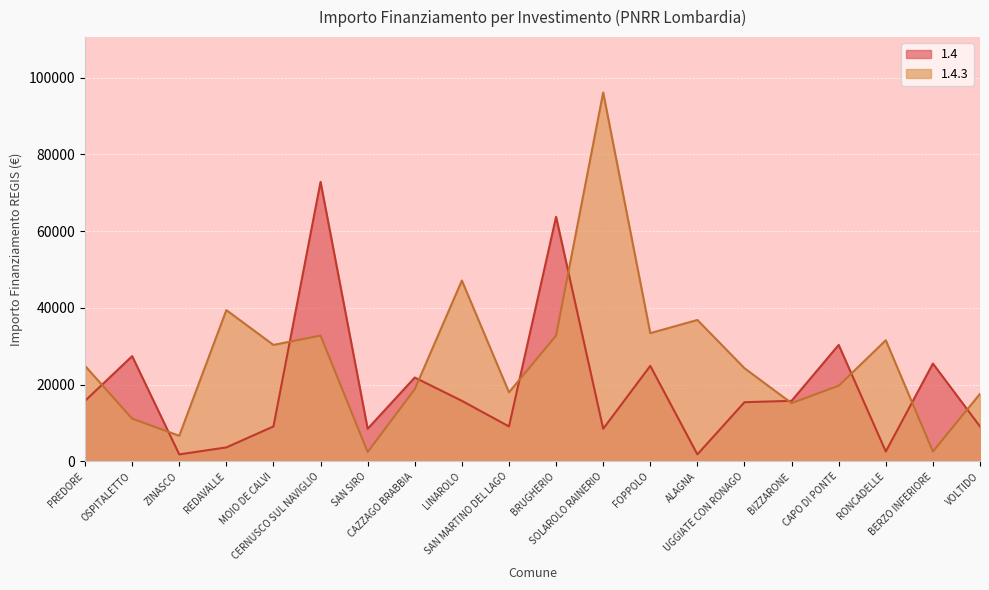

Reading left to right, list all the values displayed in this chart.

1.4: 15782	27424	1821	3642	9105	72840	8498	21852	15782	9105	63735	8498	24887	1821	15426	15782	30350	2571	25494	9105
1.4.3: 24887	11141	6677	39422	30350	32778	2428	18817	47135	17997	32778	96145	33423	36851	24280	15175	19711	31564	2571	17603